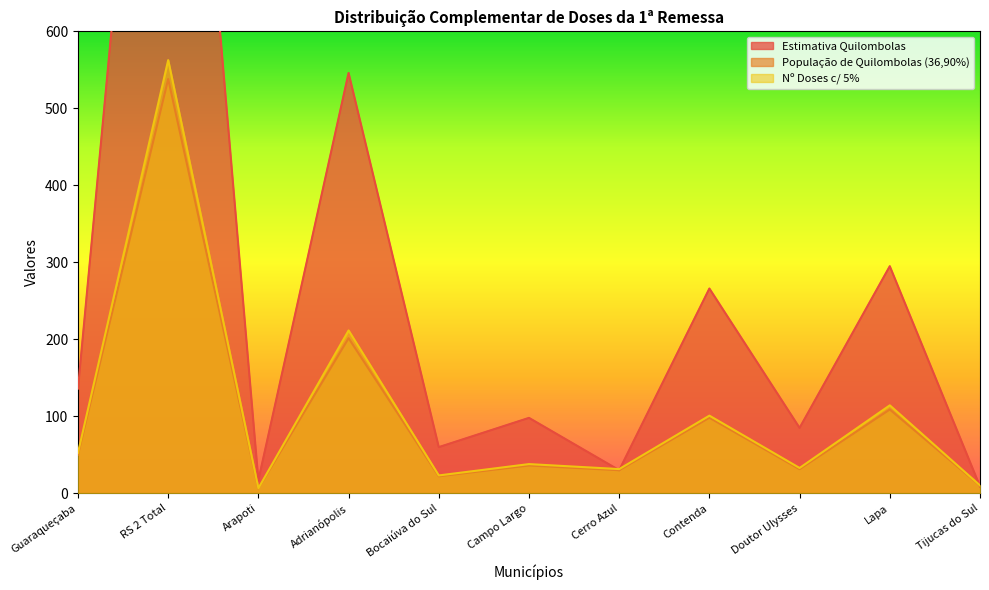

At which label does Nº Doses c/ 5% first exceed 37?

Guaraqueçaba